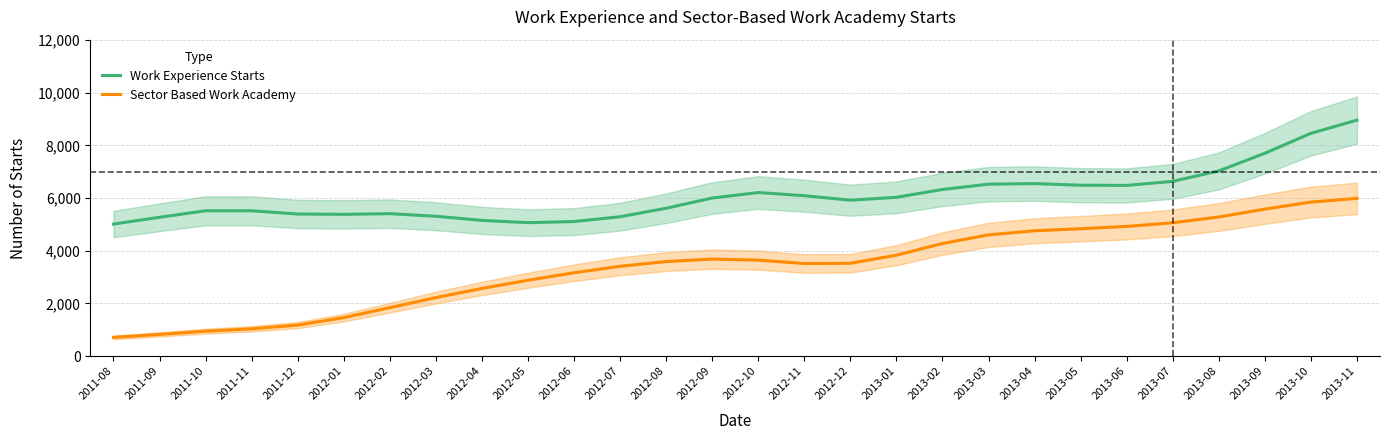

True or false: Sector Based Work Academy and Work Experience Starts cross at least once.

False